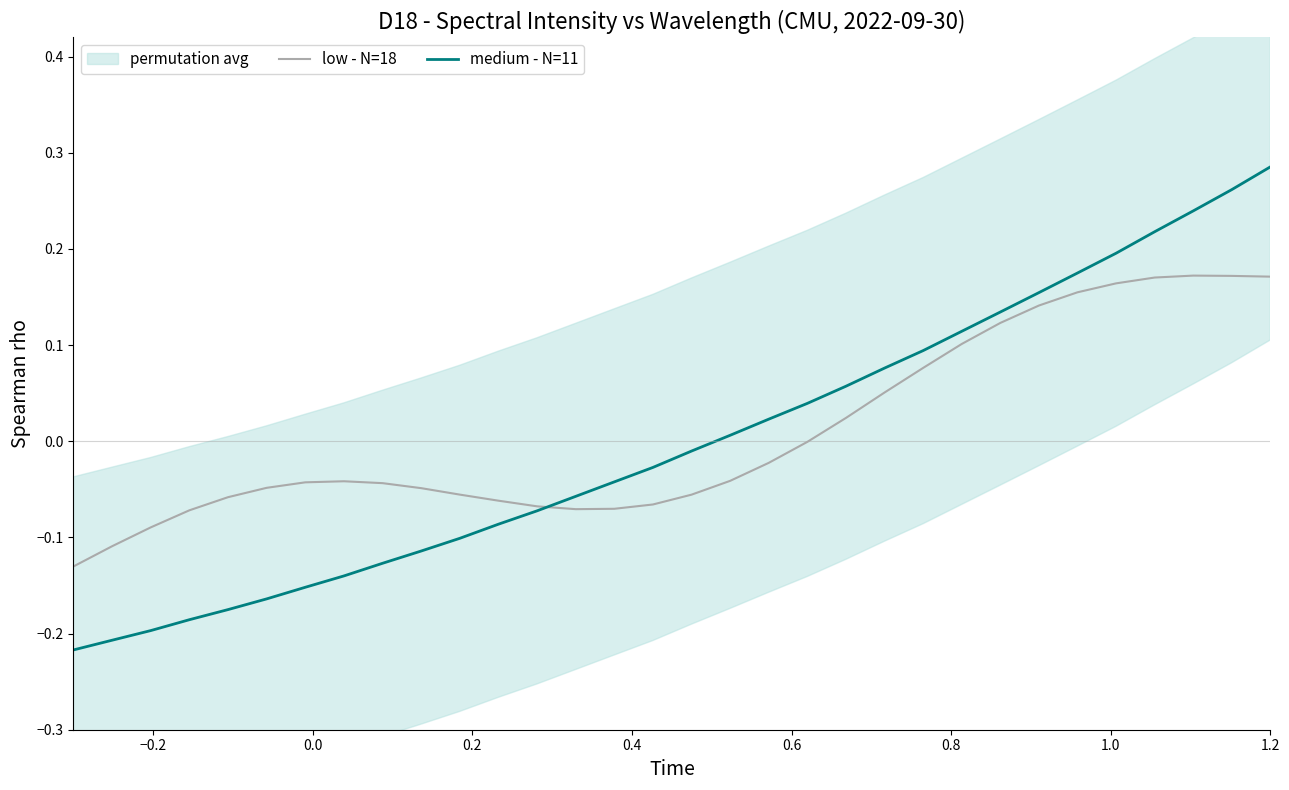

Which series has the widest spread of Y values?

medium - N=11